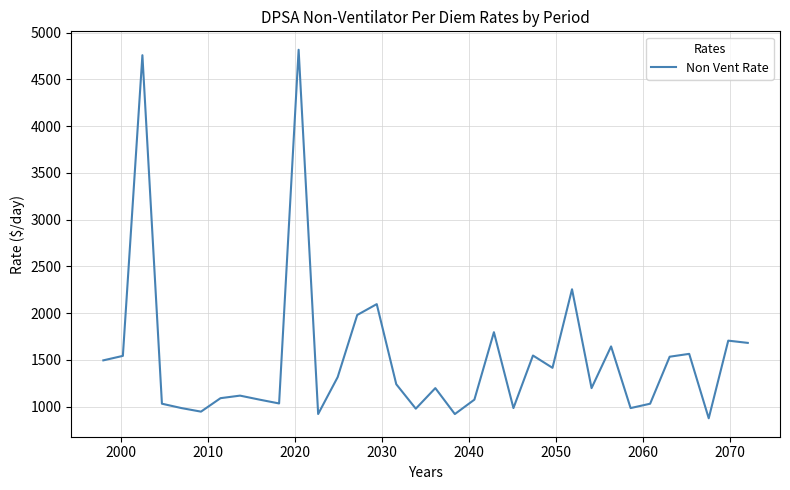

What is the maximum value shown in the chart?

4817.9